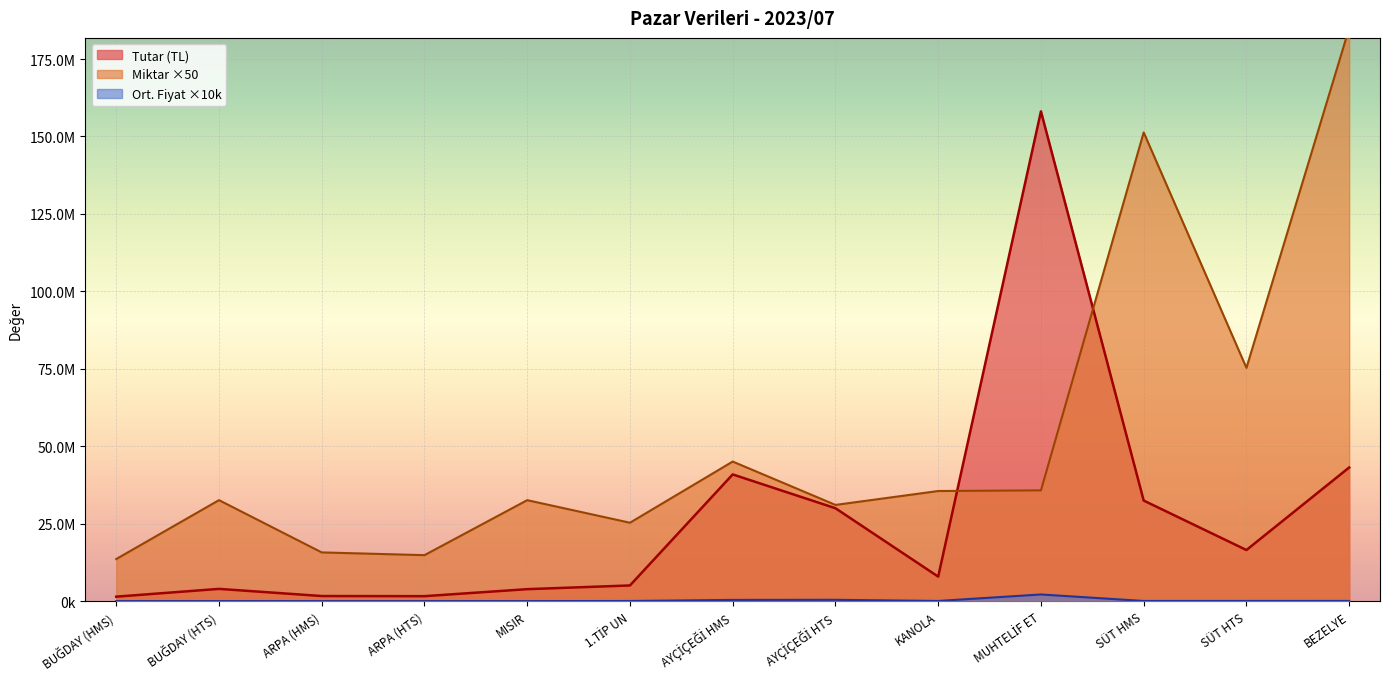

Reading left to right, extract all data points from this chart.

Tutar (TL): 1496505.0	4007529.9	1700131.6	1655822.4	3916200.0	5115400.0	40942065.5	30033613.3	7961203.5	158098477.4	32509423.0	16548861.2	43184773.5
Miktar (kg/Ad): 13638500.0	32647000.0	15776000.0	14892000.0	32635000.0	25356750.0	45096047.5	31101250.0	35588000.0	35805951.0	151312350.0	75332000.0	184943550.0
Ortalama Fiyat: 54900.0	61400.0	53900.0	55600.0	60000.0	100900.0	453900.0	482800.0	111900.0	2207700.0	107400.0	109800.0	116800.0